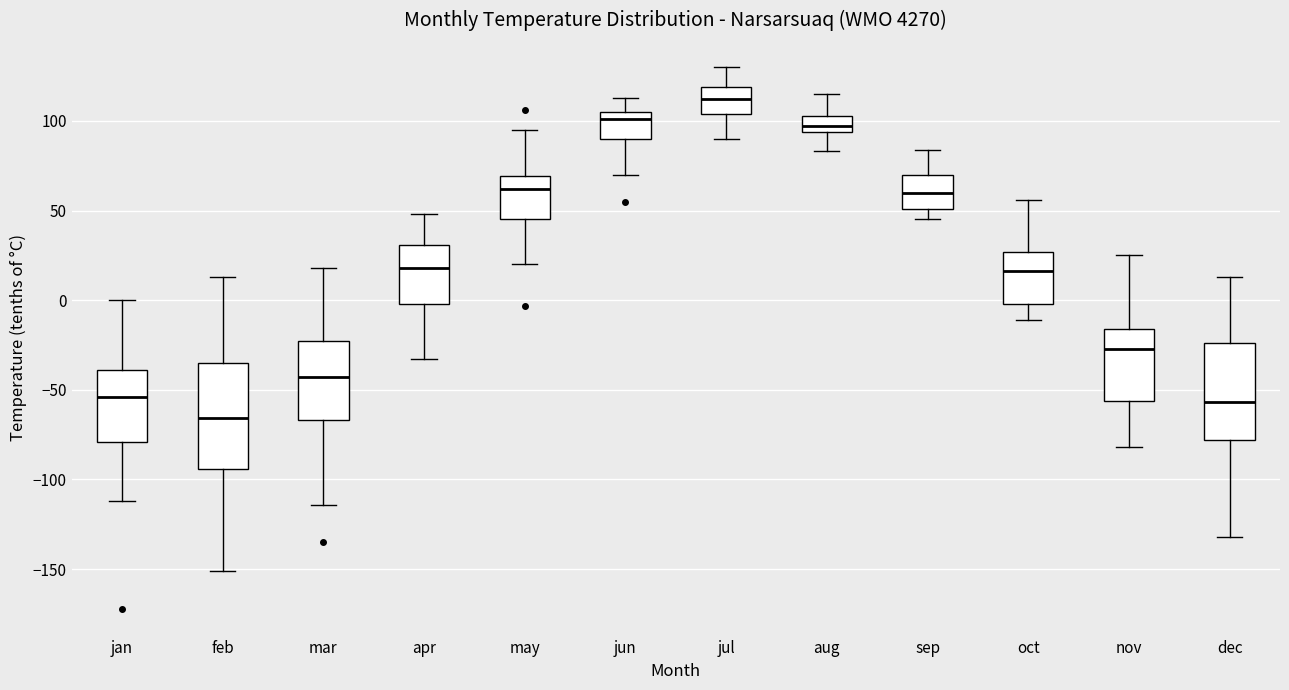

Comparing the boxes themselves (not the whiskers), which one is the tallest?

feb